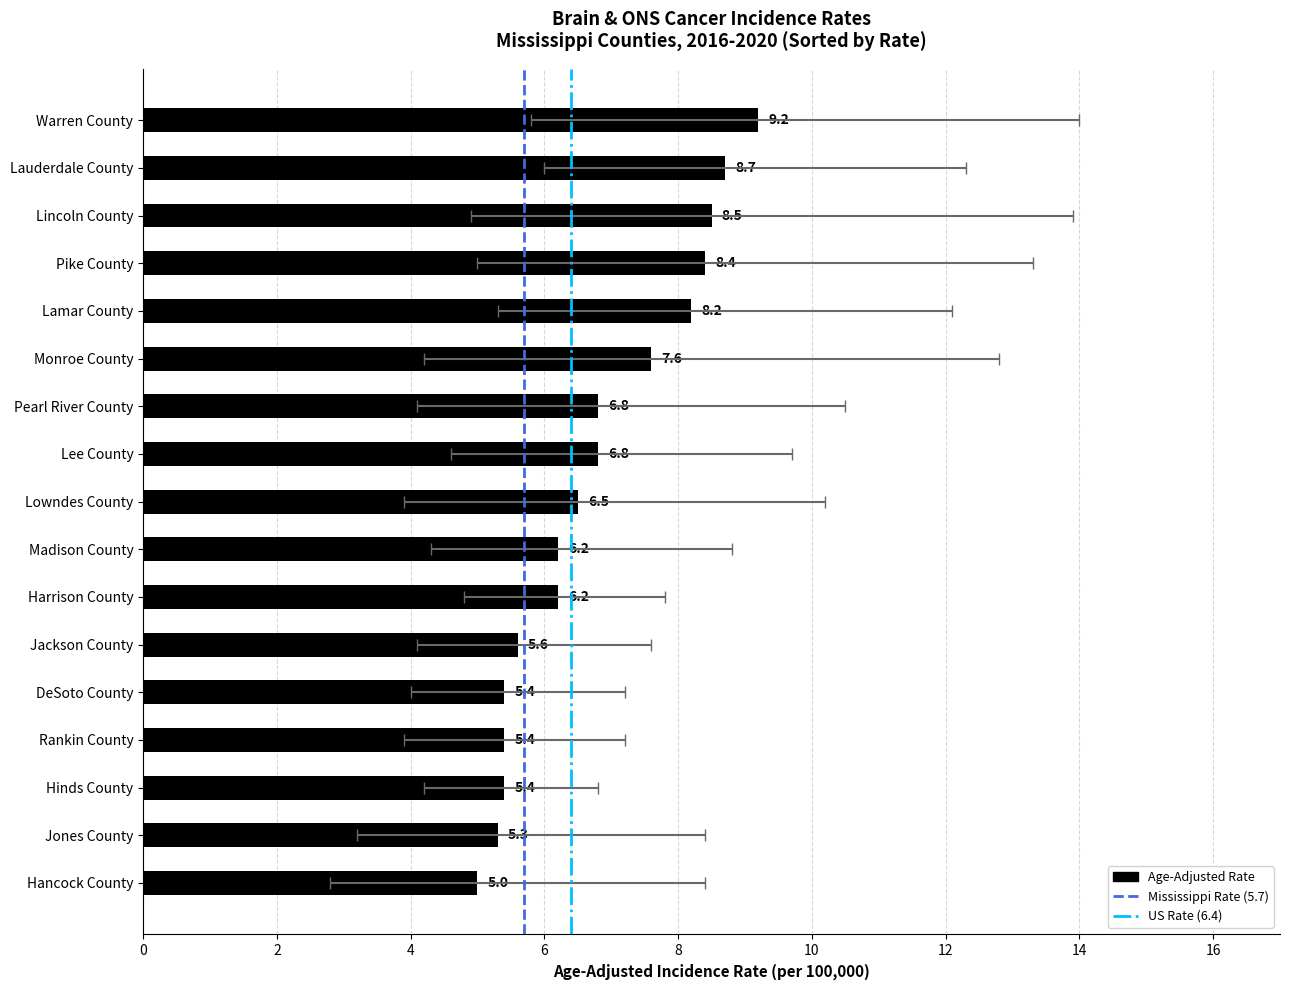

What is the sum of all Lower 95% CI values?

75.1